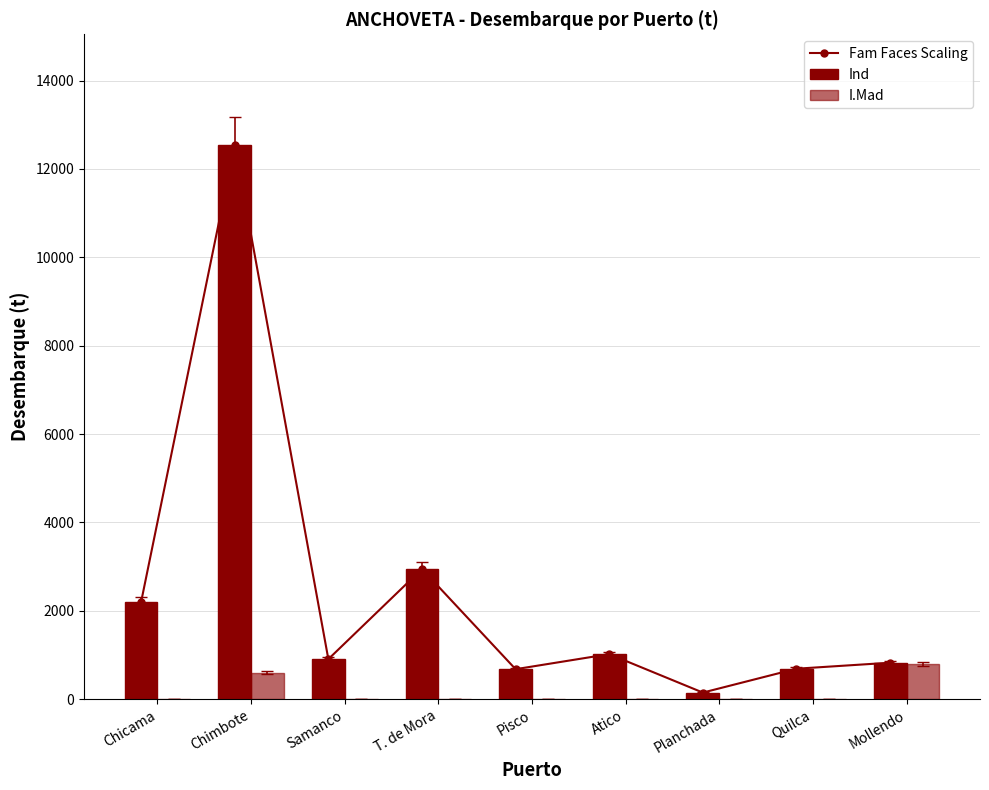

Are the bars grouped side by side (vs. stacked)?

Yes